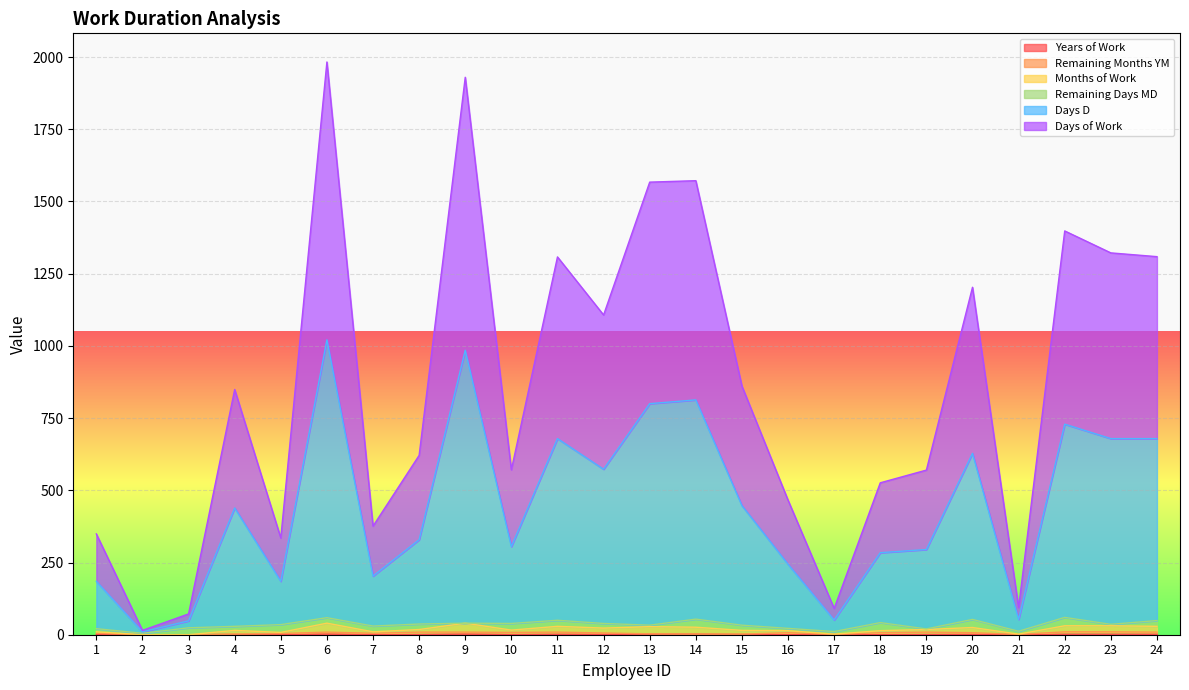

At which category does Years of Work reach its first local peak?

4